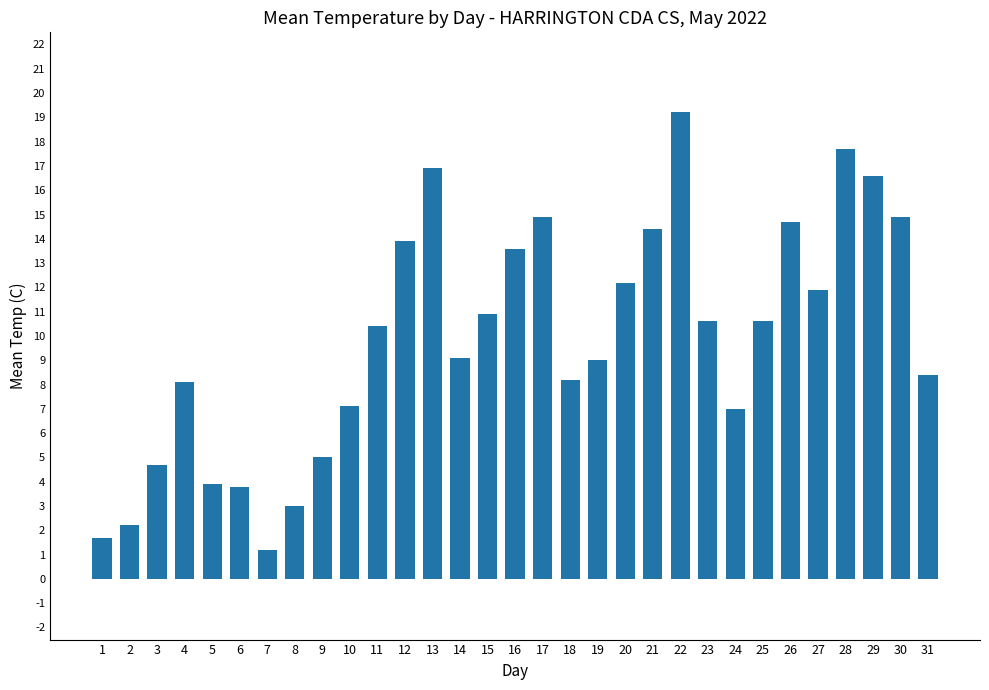

What is the value of the 29th bar from the left?

16.6